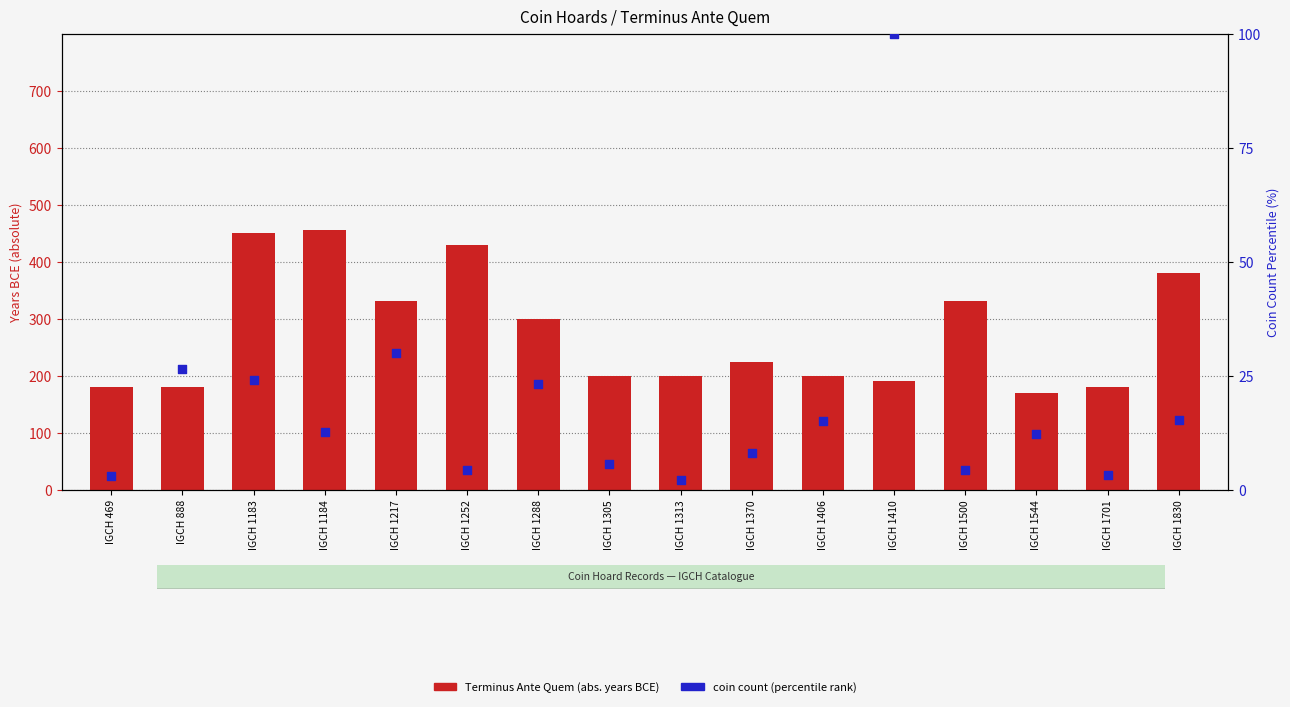

What is the total value across all series at IGCH 1830?

395.3